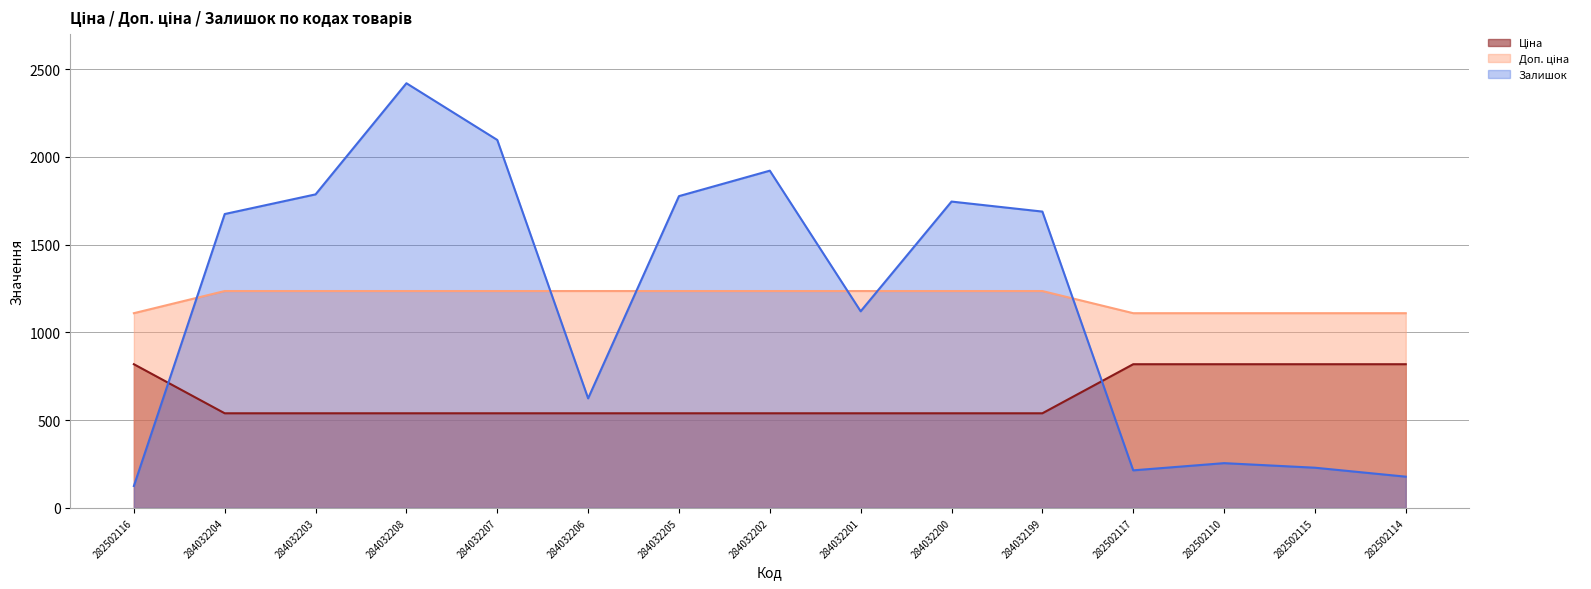

How many interior local peaks does the Залишок series have?

4